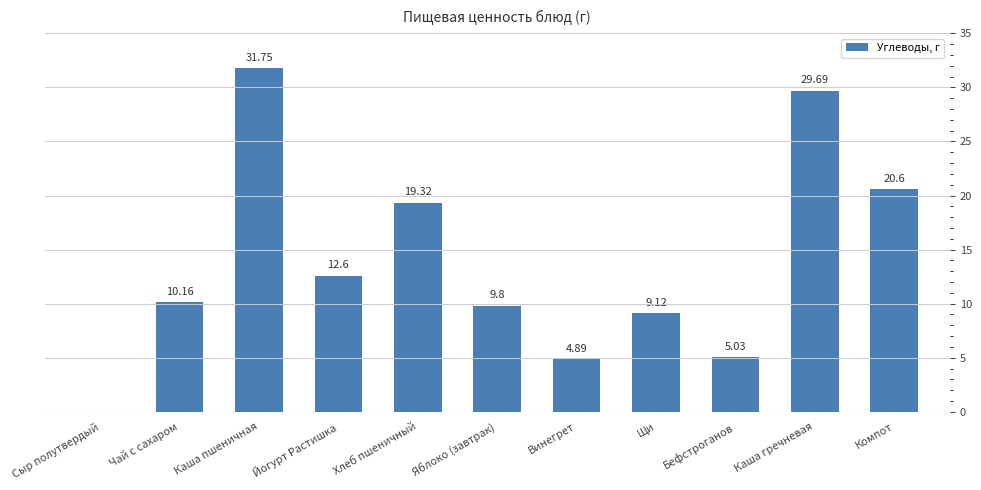

The value at Хлеб пшеничный is 26.1. True or false?

False